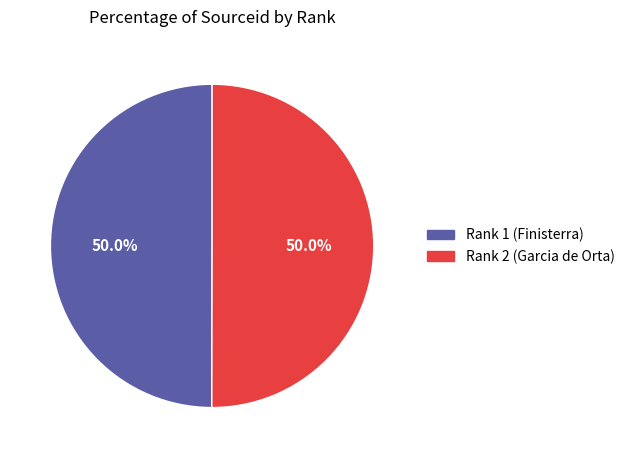

To the nearest percent, what is the average slice percentage?

50%